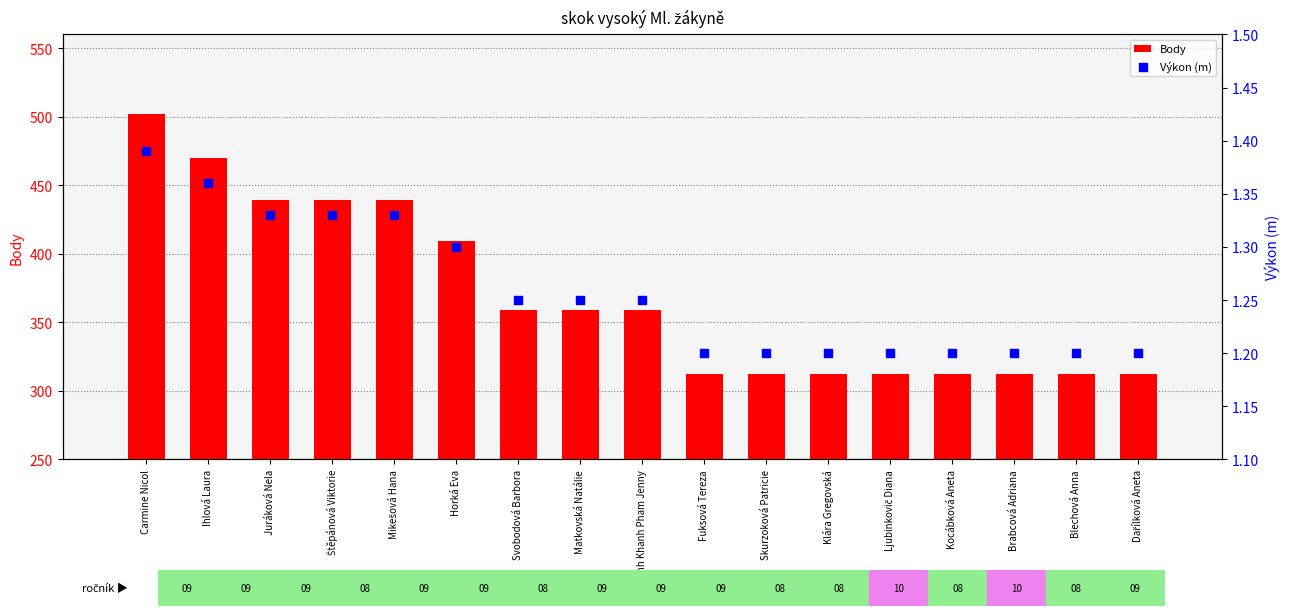

Which series has the largest total across all categories?

Body